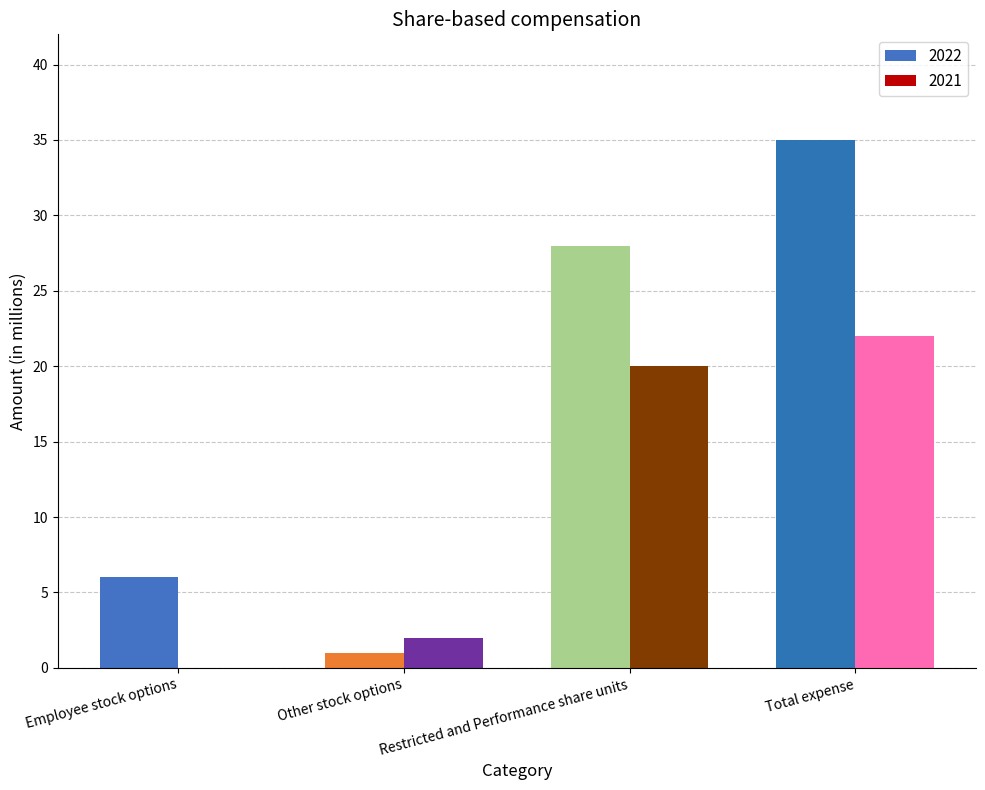

How many series are shown in this chart?

2